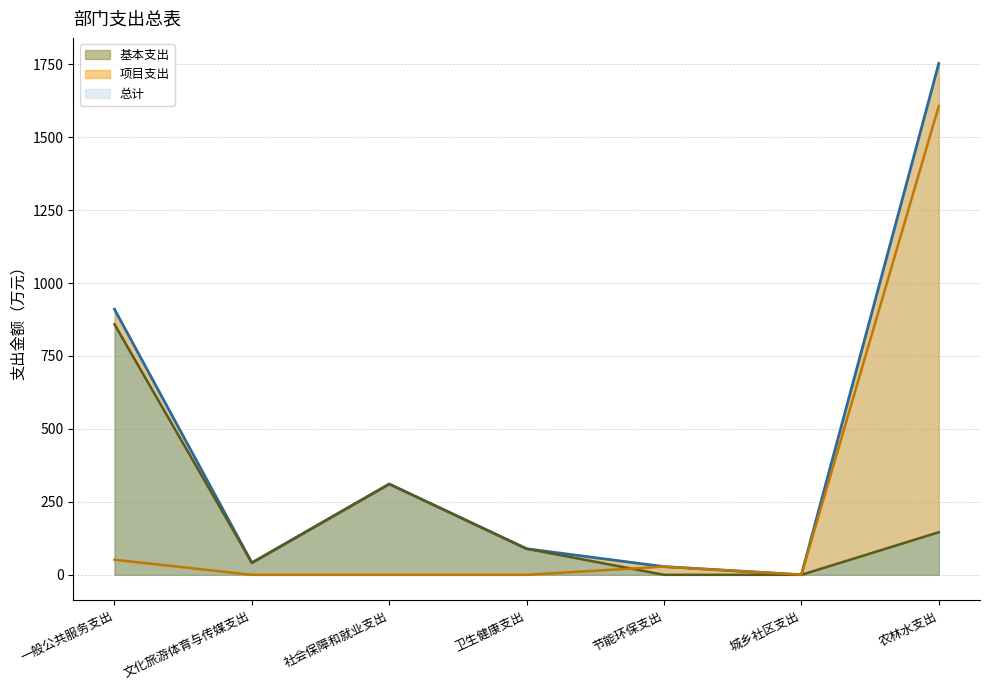

At which category does 总计 reach its first local valley?

文化旅游体育与传媒支出